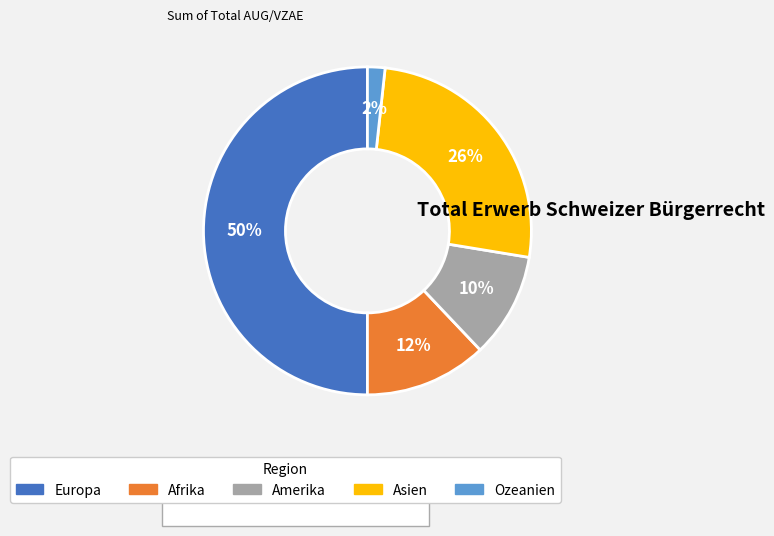

To the nearest percent, what is the difference between the Asien and Ozeanien slice percentages?

24%